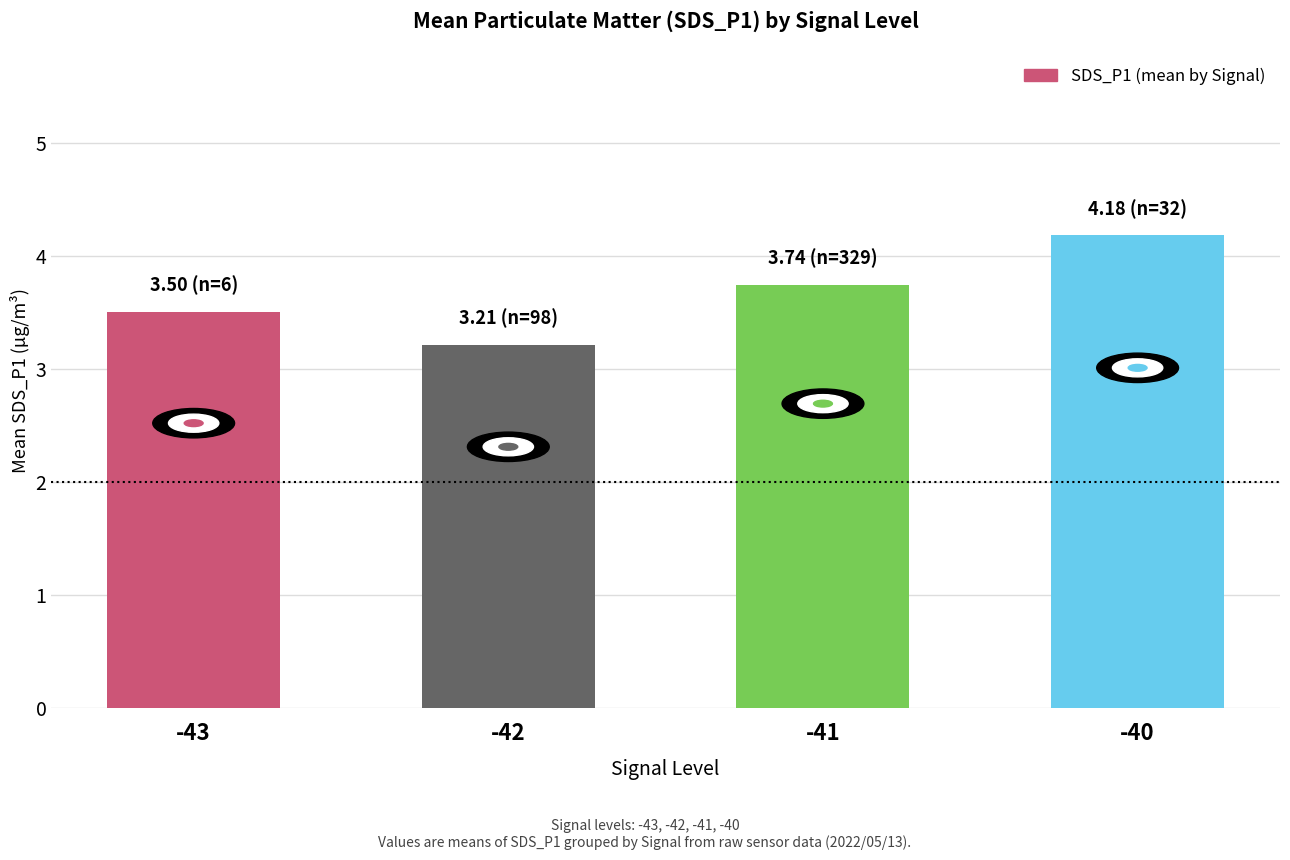

Reading left to right, list all the values displayed in this chart.

-43=3.5	-42=3.2	-41=3.7	-40=4.2